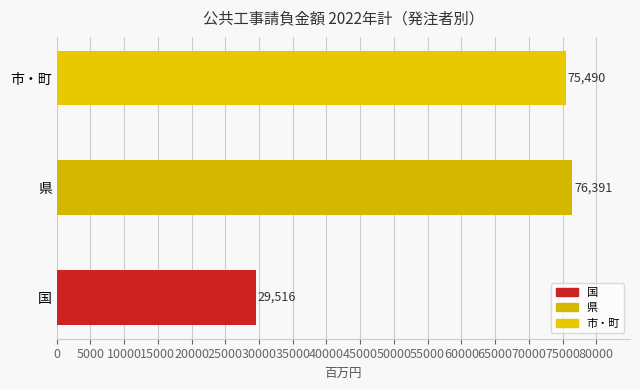

What is the greatest value displayed?

76391